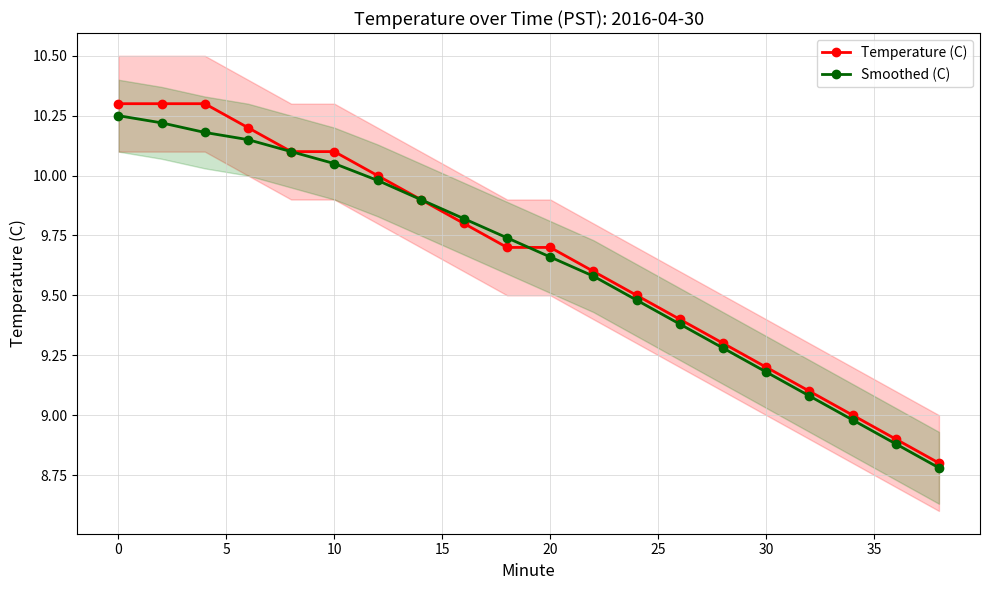

True or false: Temperature (C) has more than 2 interior local peaks.

False